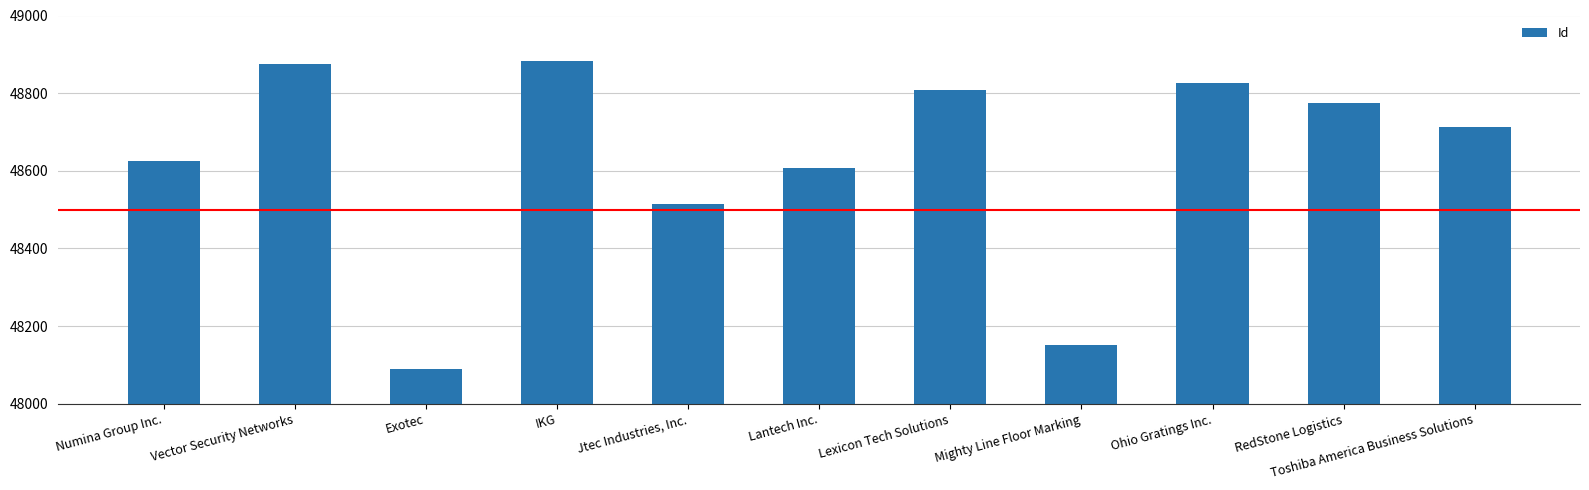

How many bars are there in total?

11